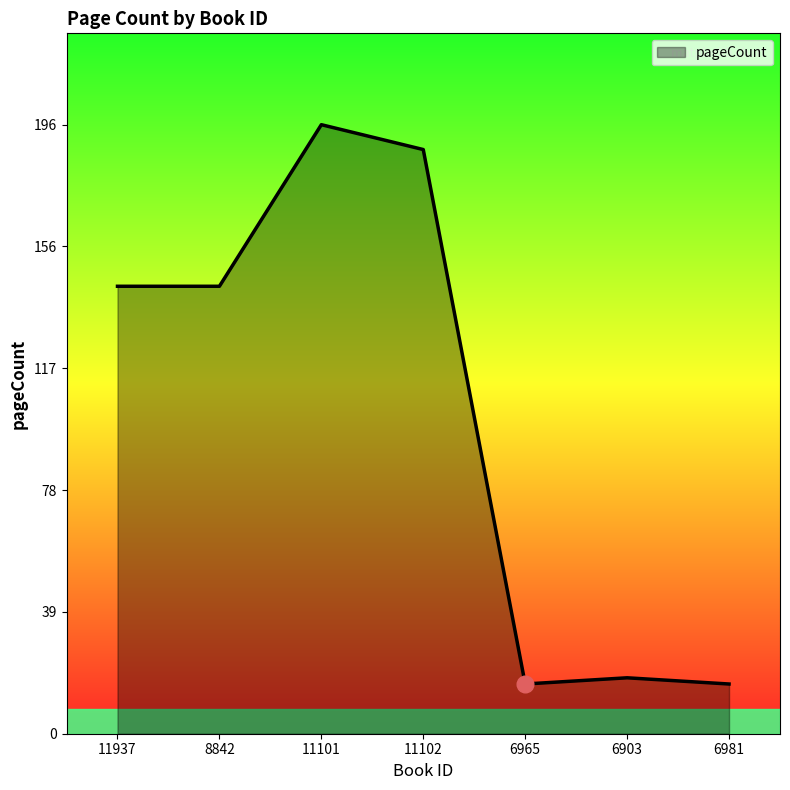

What is the greatest value displayed?

196